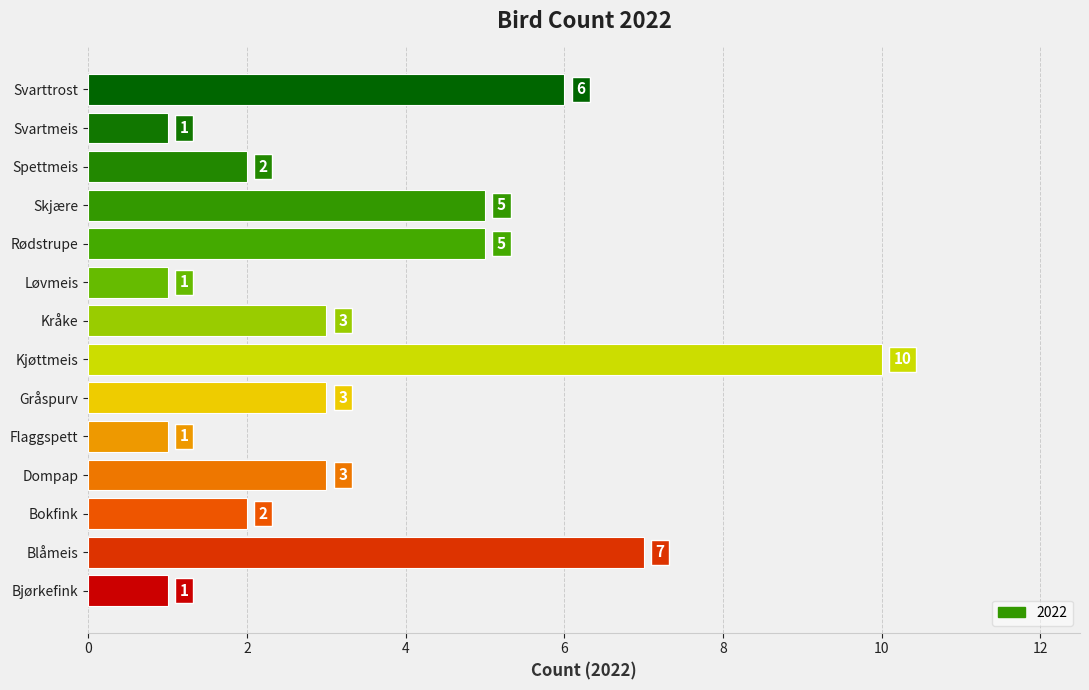

What is the greatest value displayed?

10